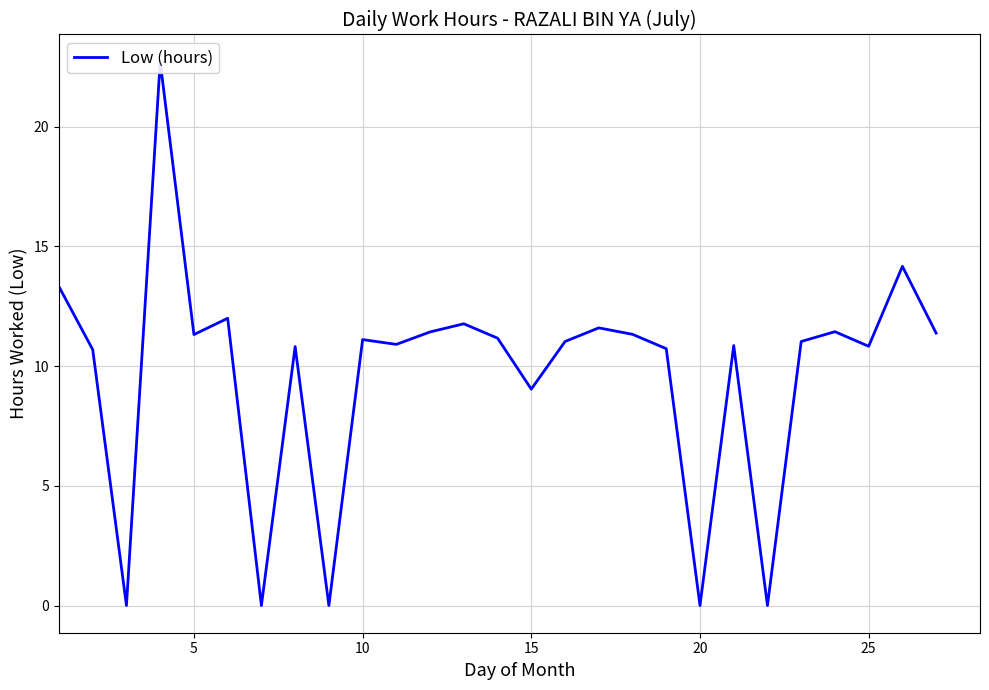

What is the difference between the second highest and second lowest values?

14.2